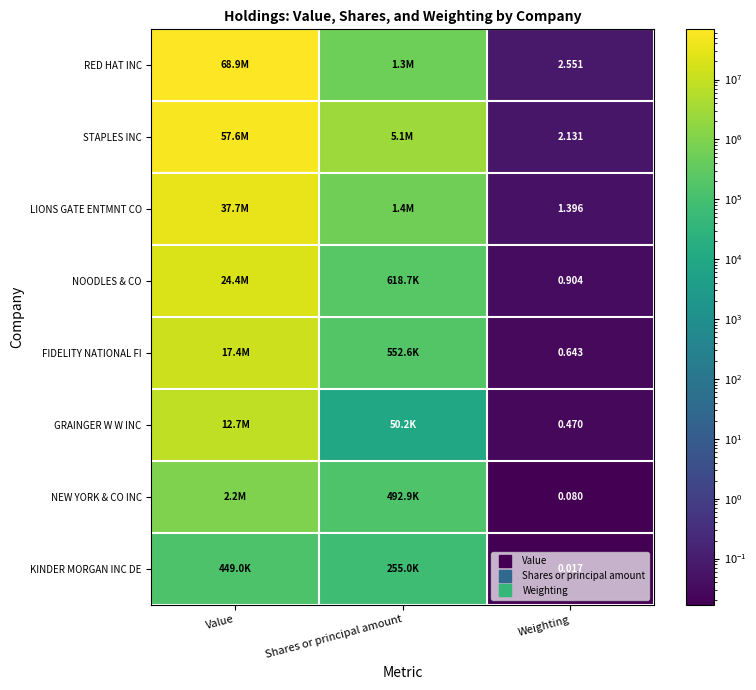

Which has a higher value, Shares or principal amount or Value?

Value